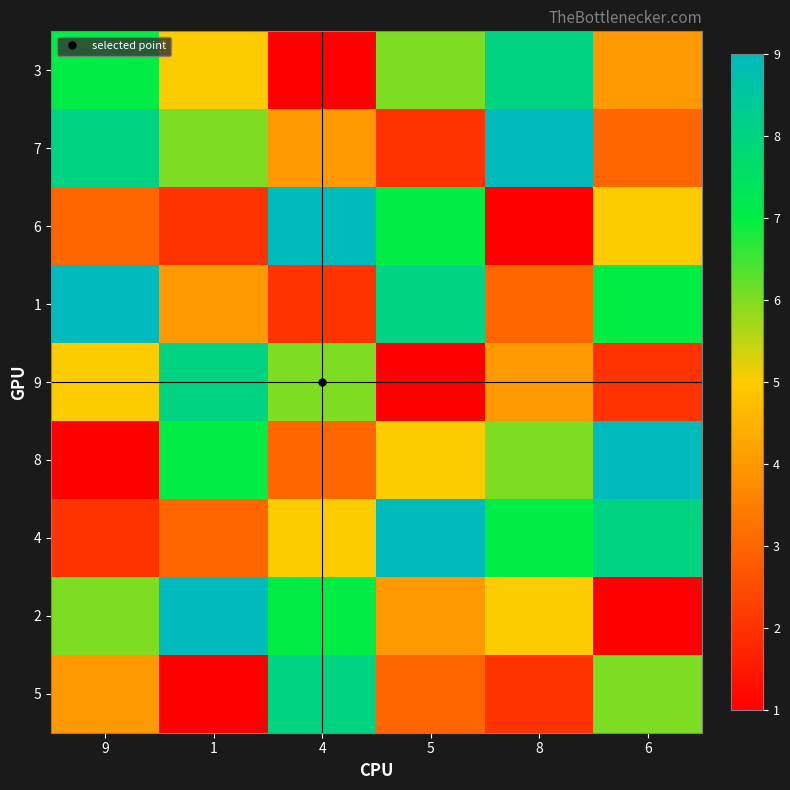

Count the number of data series in this chart.

9